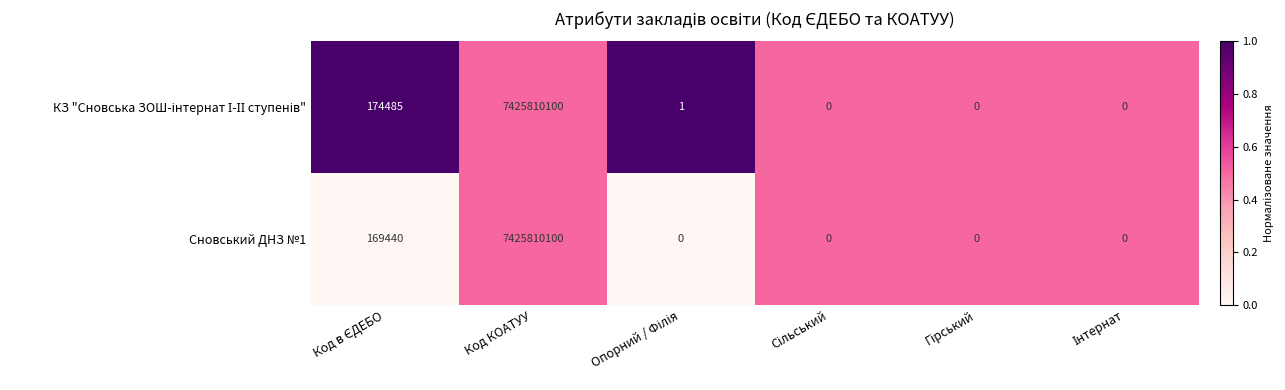

What is the average value of the Сновський ДНЗ №1 series?

1237663257